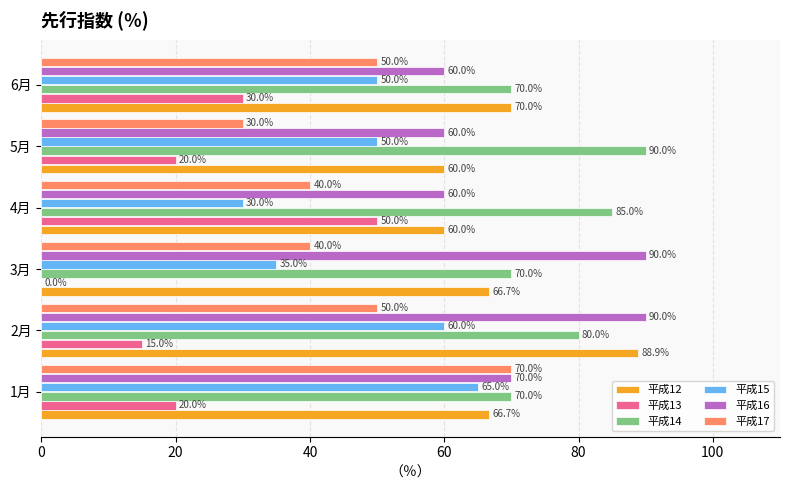

Read the 平成15 value at 3月.

35.0